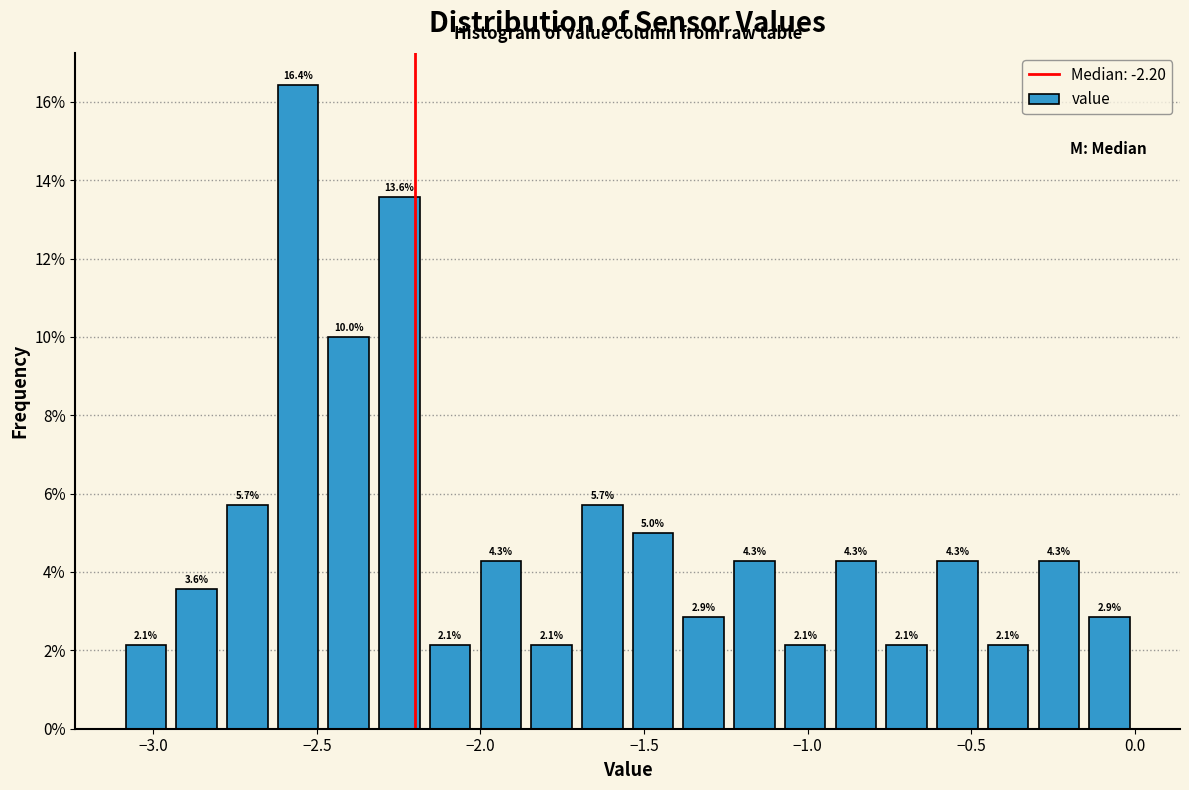

Read against the x-axis, roughly where is the centre of the tallest bar?

-2.55